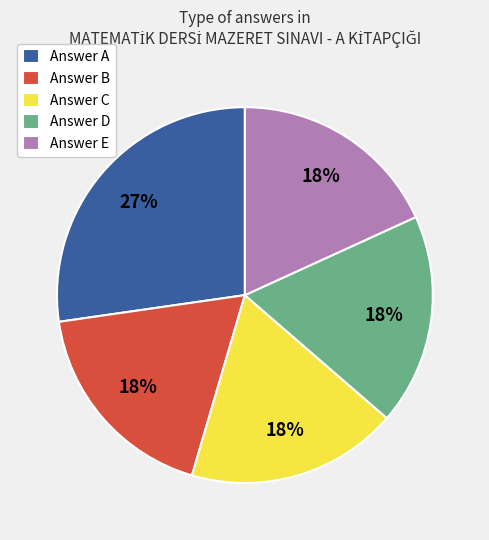

How many slices are in this pie chart?

5